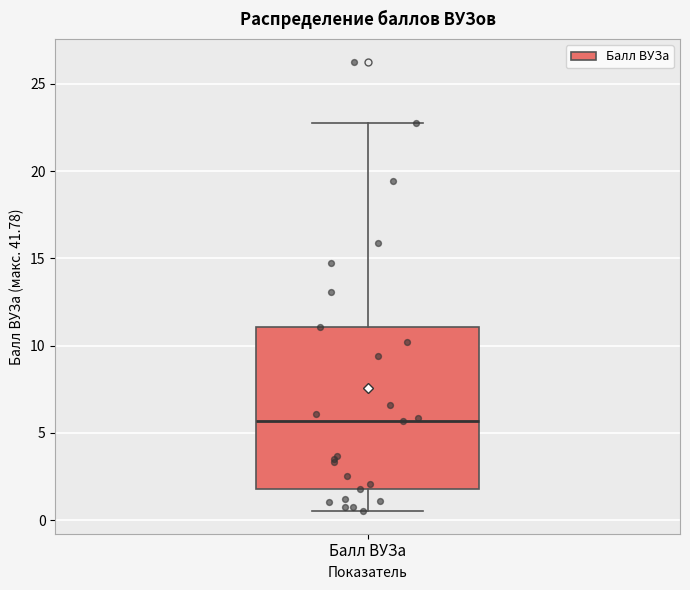

Transcribe this box plot: give where the median line is, the range the box spans, and where the two whiskers end, as read against the y-axis. The values are not printed on the chart, so give them approximately, as read against the axis.

median 5.5, box 2.0 to 11.0, whiskers 0.5 to 23.0